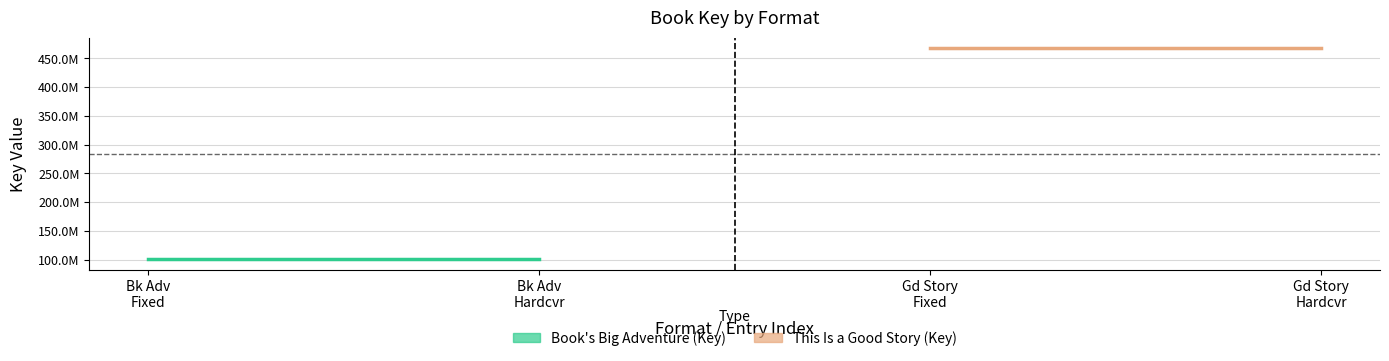

What is the sum of all This Is a Good Story (Key) values?

935047304